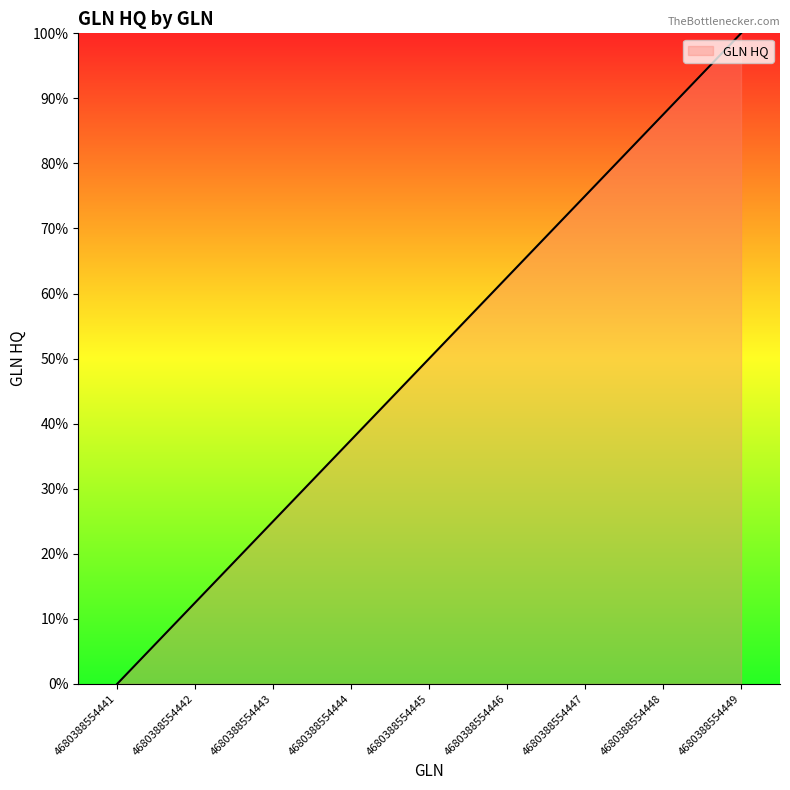

The chart shows a value of 19.4 at 4680388554444. True or false?

False